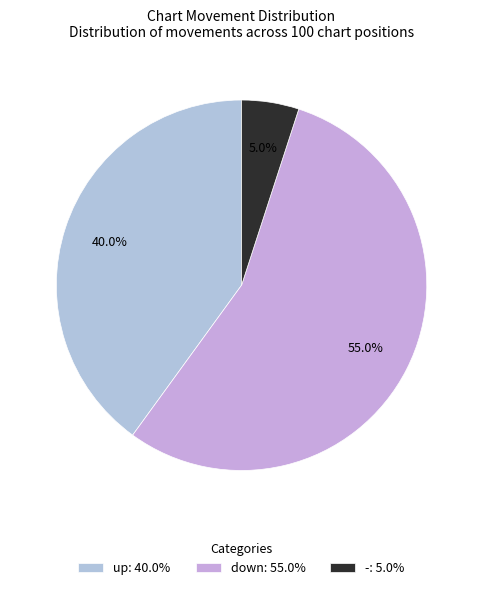

To the nearest percent, what is the difference between the down and up slice percentages?

15%